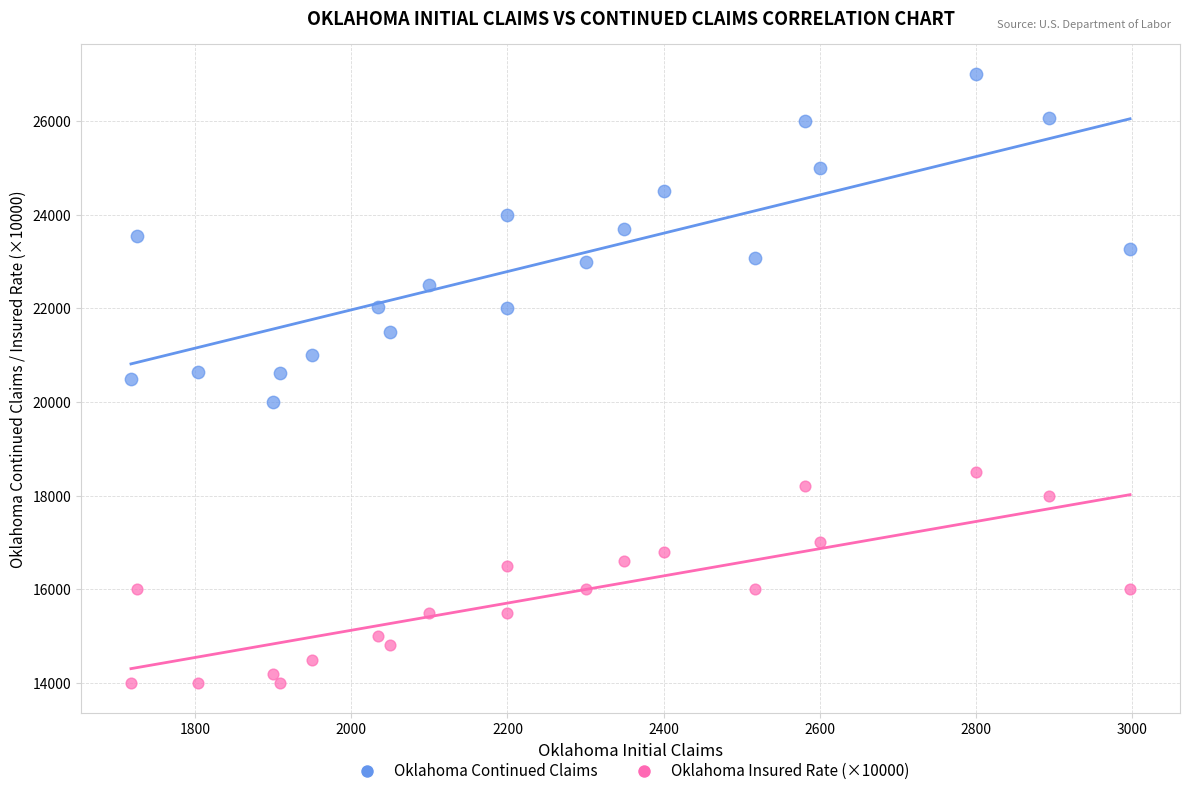

Across all data points, what is the range of X values (max minus min)?

1279